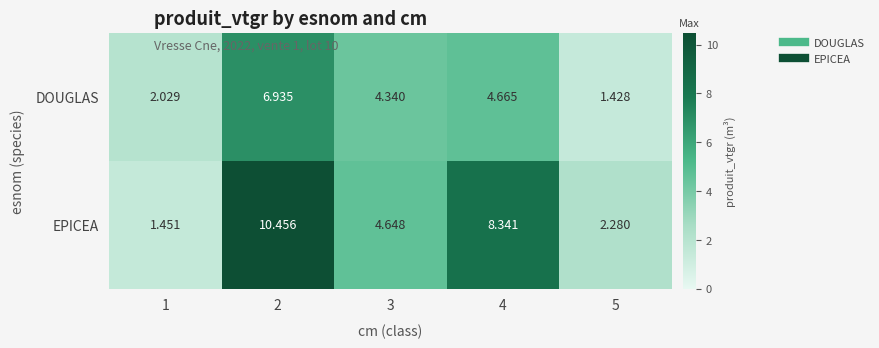

Which series has the largest range (max minus min)?

EPICEA